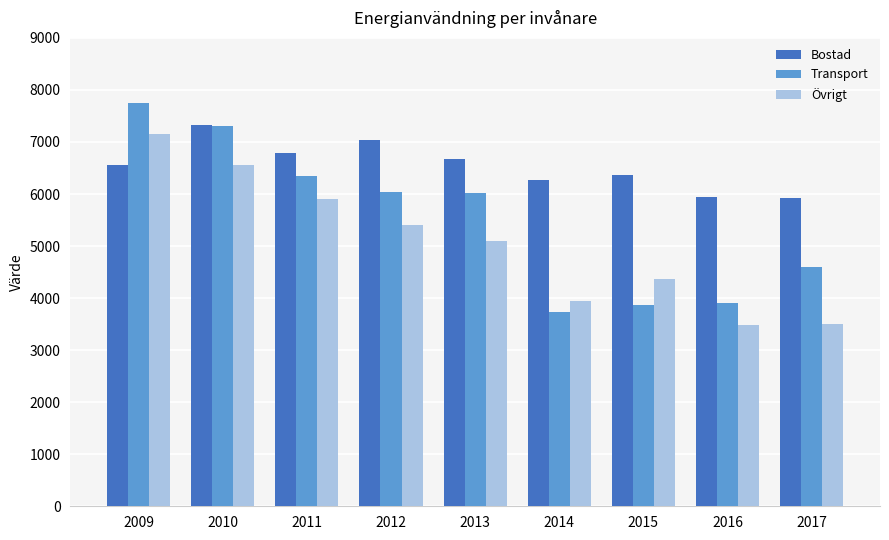

The value of Bostad at 2010 is 10309. True or false?

False